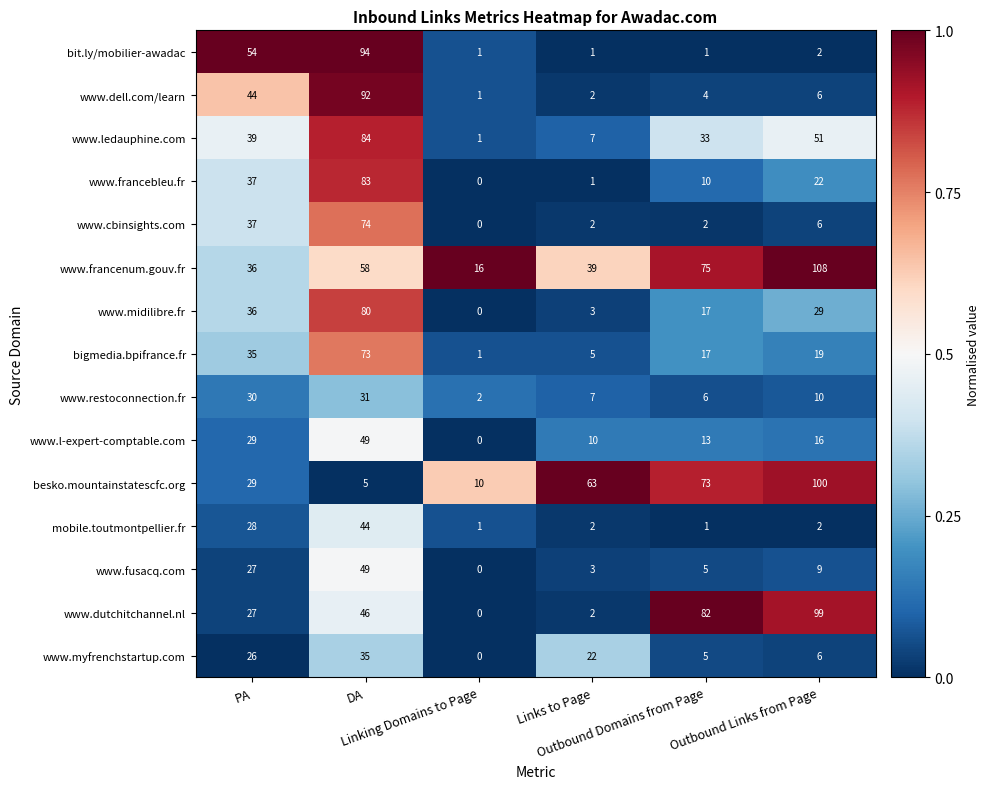

What is the highest value of the www.l-expert-comptable.com series?

49